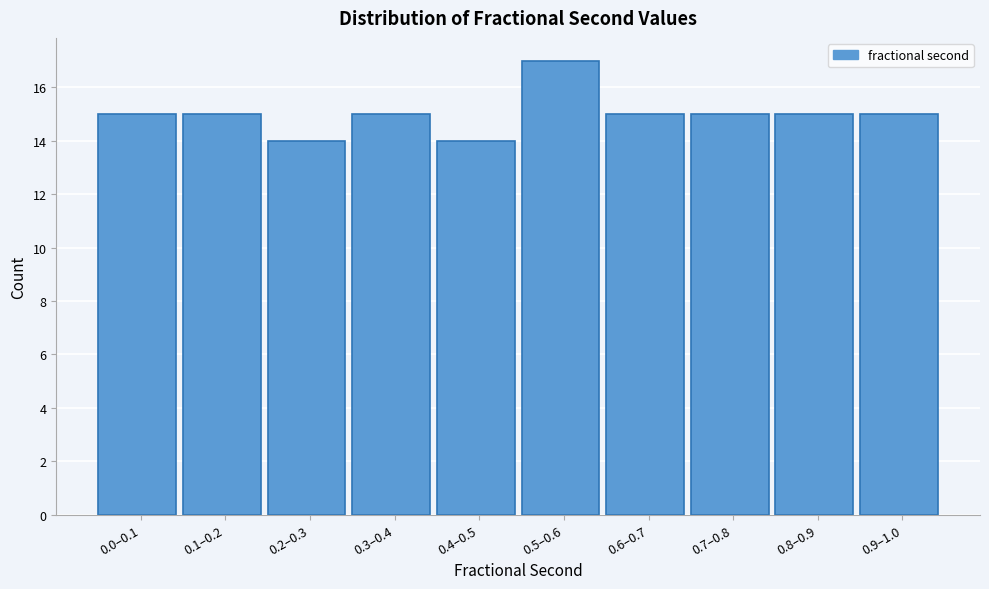

Reading left to right, extract all data points from this chart.

15	15	14	15	14	17	15	15	15	15